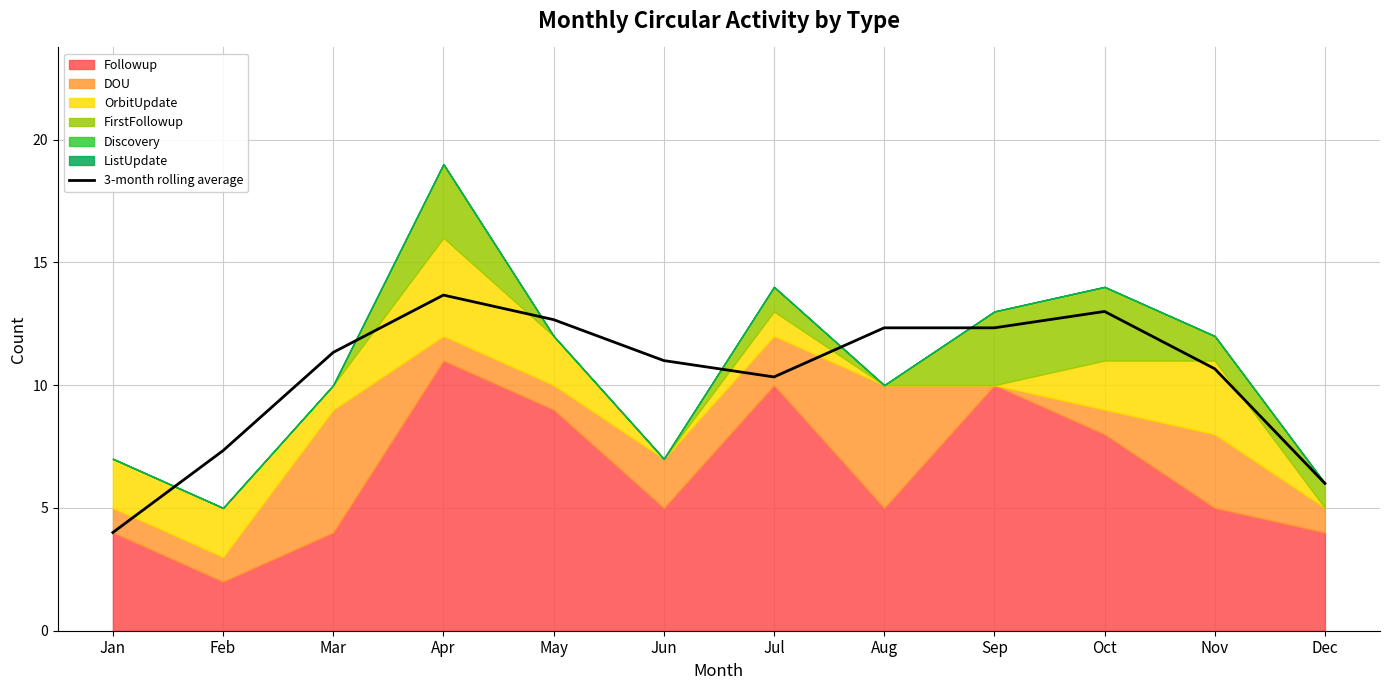

What is the value of the 8th point from the left?

12.3